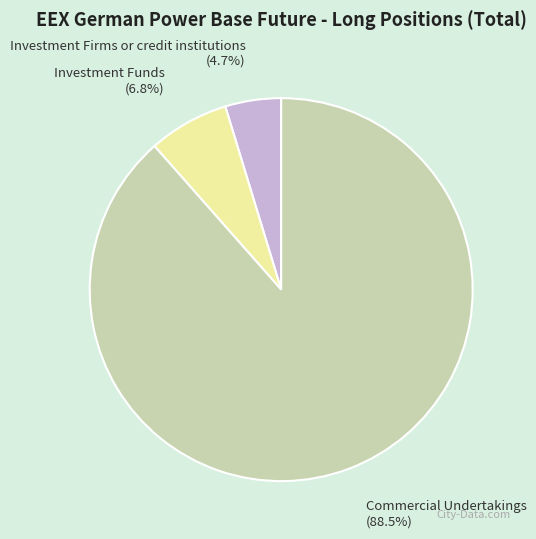

What percentage do Investment Firms or credit institutions and Investment Funds together represent?

11.5%